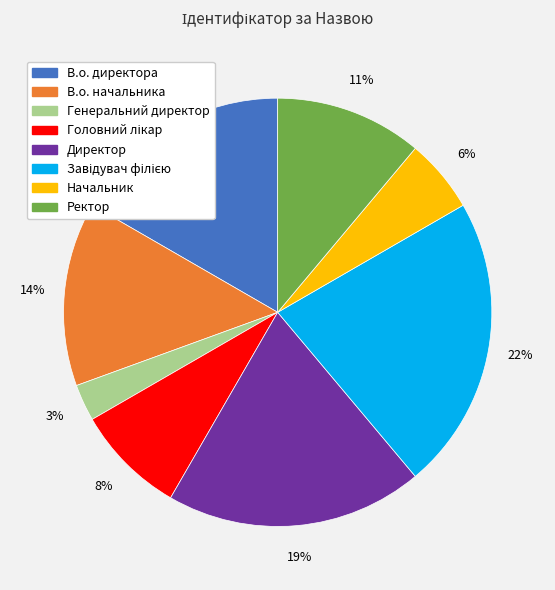

Is the sum of Ректор and Генеральний директор greater than half?

No